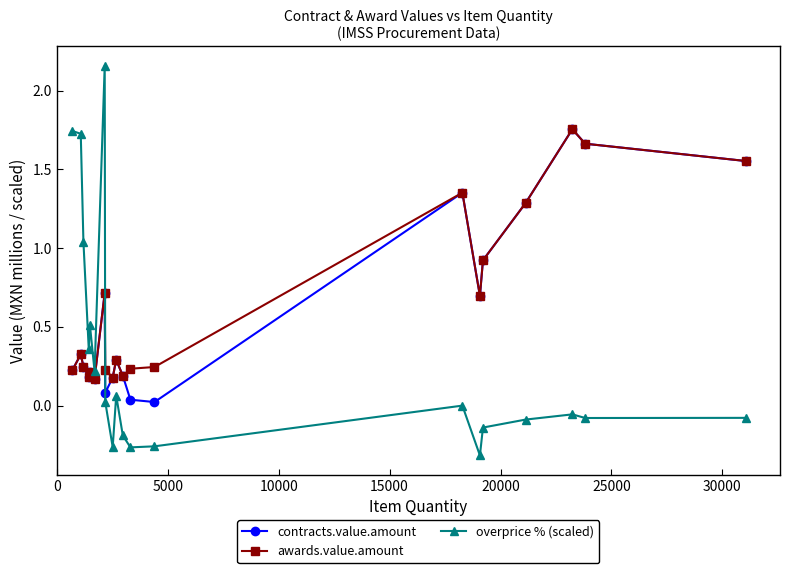

At how many categories does at least one series exceed 1?

9